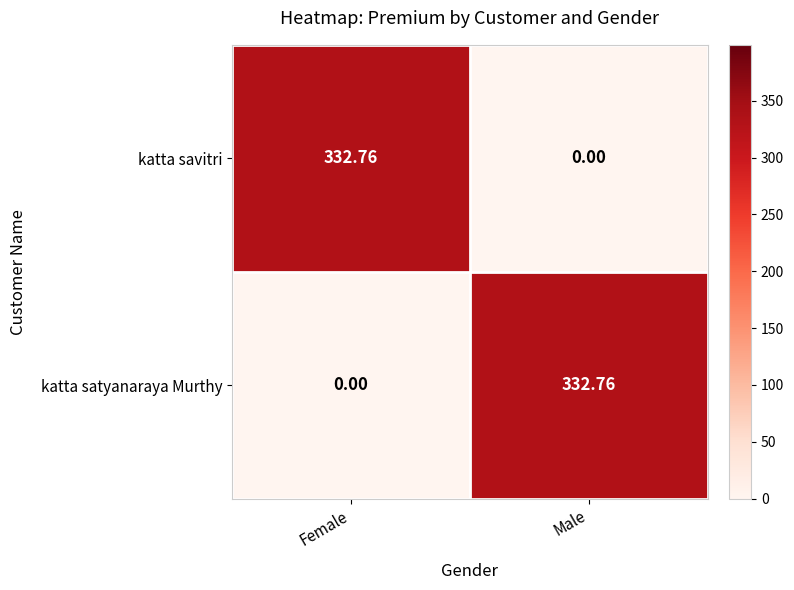

How many distinct data groups are displayed?

2